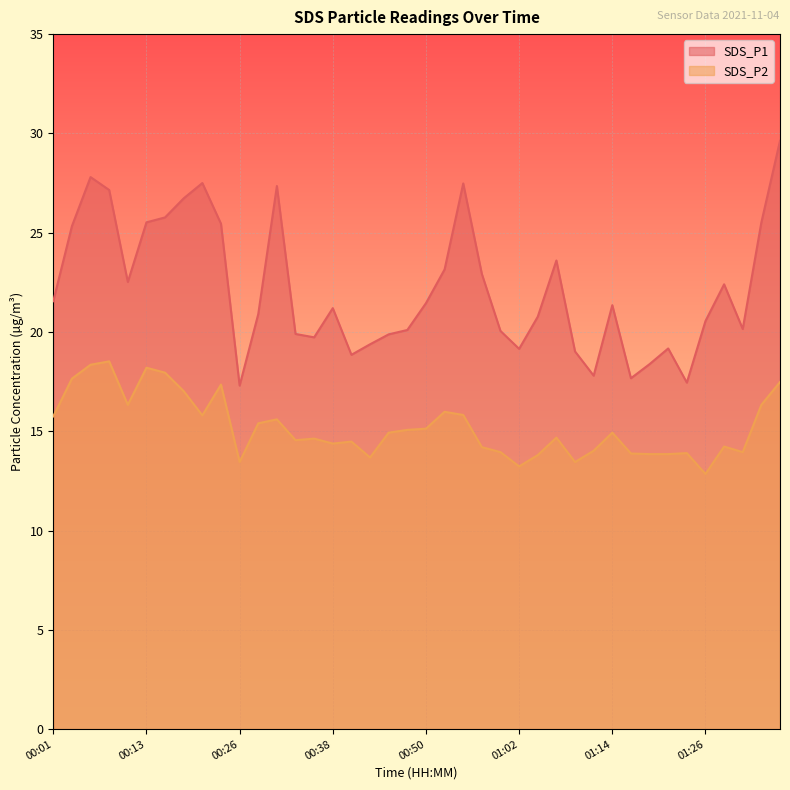

Reading left to right, extract all data points from this chart.

SDS_P1: 00:01=21.6	00:04=25.3	00:06=27.8	00:09=27.1	00:11=22.5	00:13=25.5	00:16=25.8	00:18=26.7	00:21=27.5	00:23=25.4	00:26=17.3	00:28=20.9	00:30=27.4	00:33=19.9	00:35=19.7	00:38=21.2	00:40=18.9	00:43=19.4	00:45=19.9	00:47=20.1	00:50=21.4	00:52=23.1	00:55=27.5	00:57=22.9	01:00=20.1	01:02=19.1	01:05=20.8	01:07=23.6	01:09=19.0	01:12=17.8	01:14=21.4	01:17=17.7	01:19=18.4	01:22=19.2	01:24=17.4	01:26=20.6	01:29=22.4	01:31=20.1	01:34=25.5	01:36=29.6
SDS_P2: 00:01=15.8	00:04=17.6	00:06=18.4	00:09=18.5	00:11=16.3	00:13=18.2	00:16=17.9	00:18=17.0	00:21=15.8	00:23=17.4	00:26=13.4	00:28=15.4	00:30=15.6	00:33=14.6	00:35=14.6	00:38=14.4	00:40=14.5	00:43=13.7	00:45=14.9	00:47=15.1	00:50=15.1	00:52=16.0	00:55=15.8	00:57=14.2	01:00=13.9	01:02=13.2	01:05=13.8	01:07=14.7	01:09=13.4	01:12=14.0	01:14=14.9	01:17=13.9	01:19=13.8	01:22=13.8	01:24=13.9	01:26=12.8	01:29=14.2	01:31=13.9	01:34=16.3	01:36=17.5